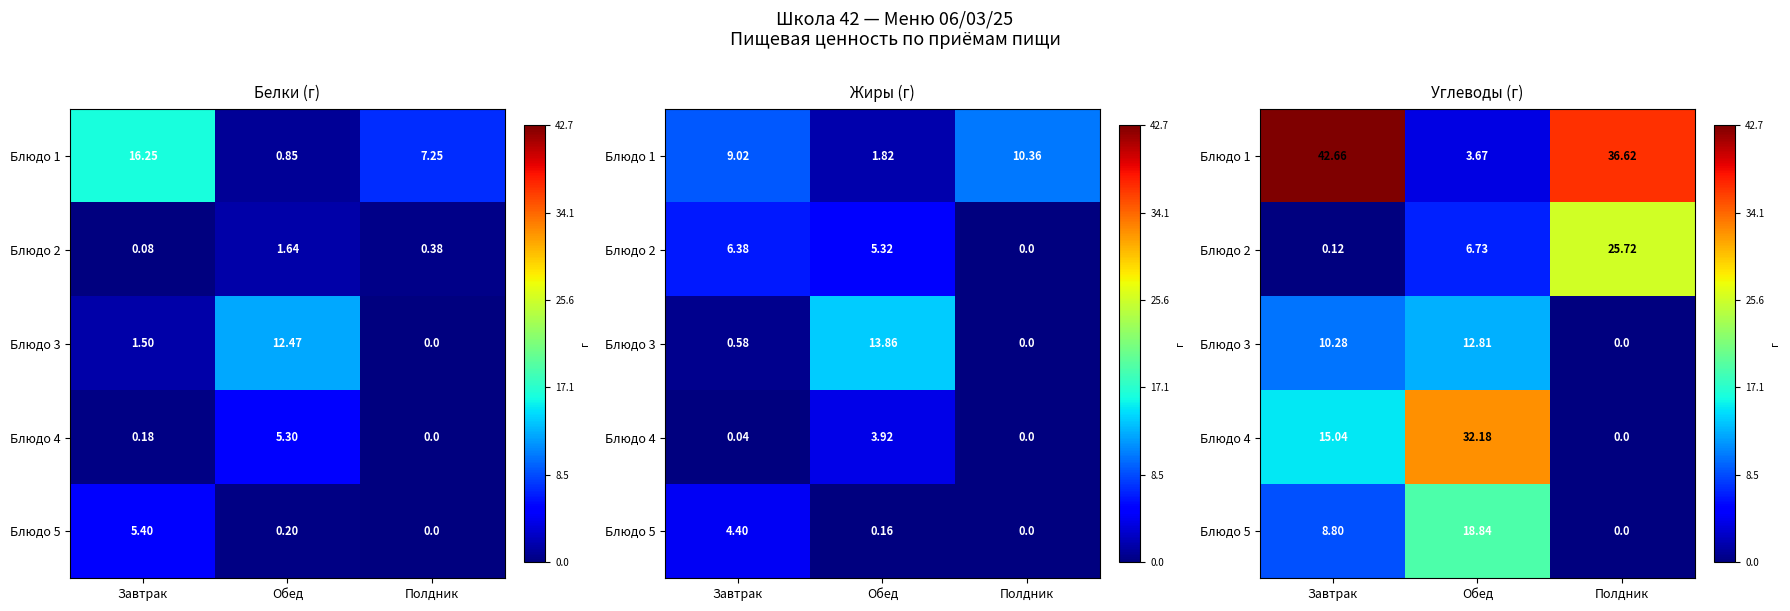

What is the spread (max minus min) of values at Полдник?

36.6